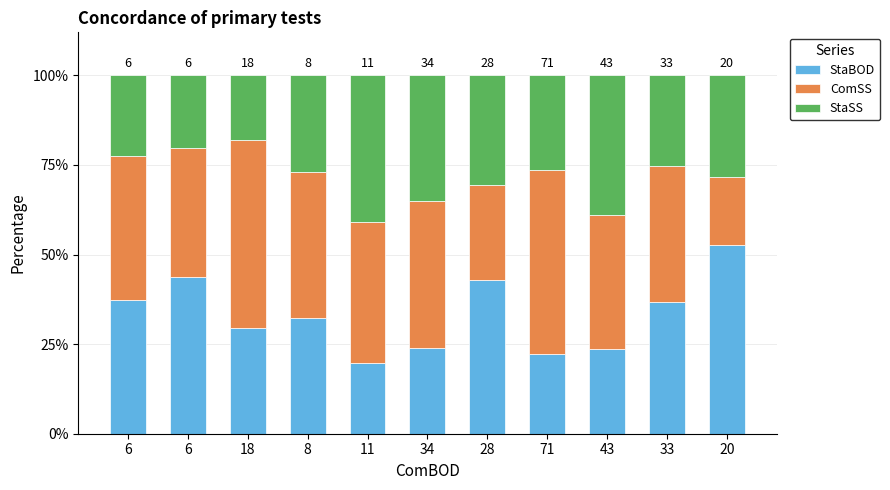

Rank the series at 18 from highest to lowest value.

ComSS, StaBOD, StaSS